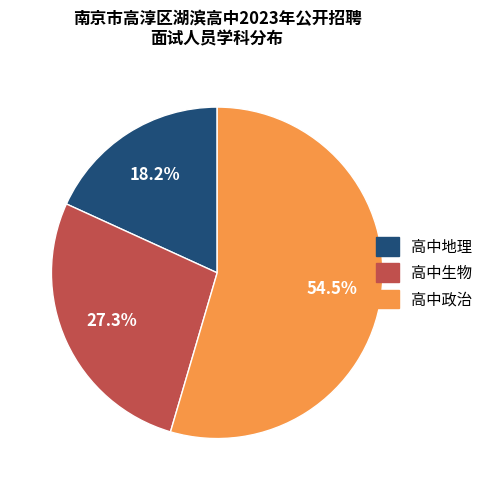

Which has a higher value, 高中地理 or 高中生物?

高中生物